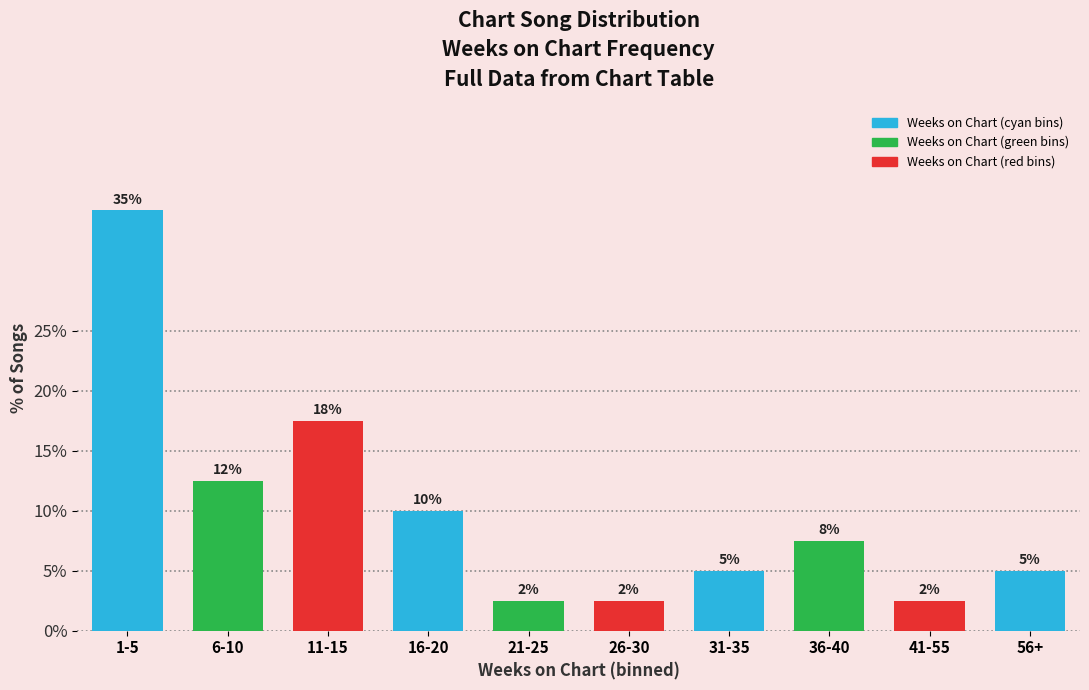

Are the bars horizontal?

No